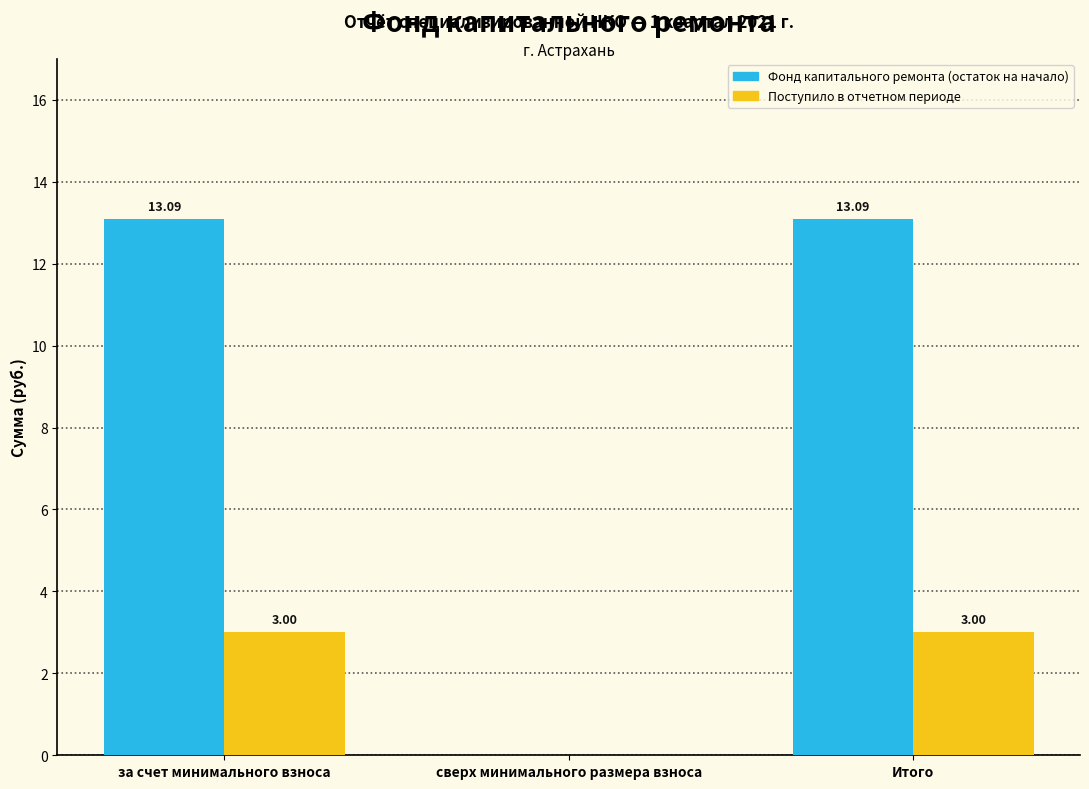

What is the sum of the Поступило в отчетном периоде values at Итого and за счет минимального взноса?

6.0